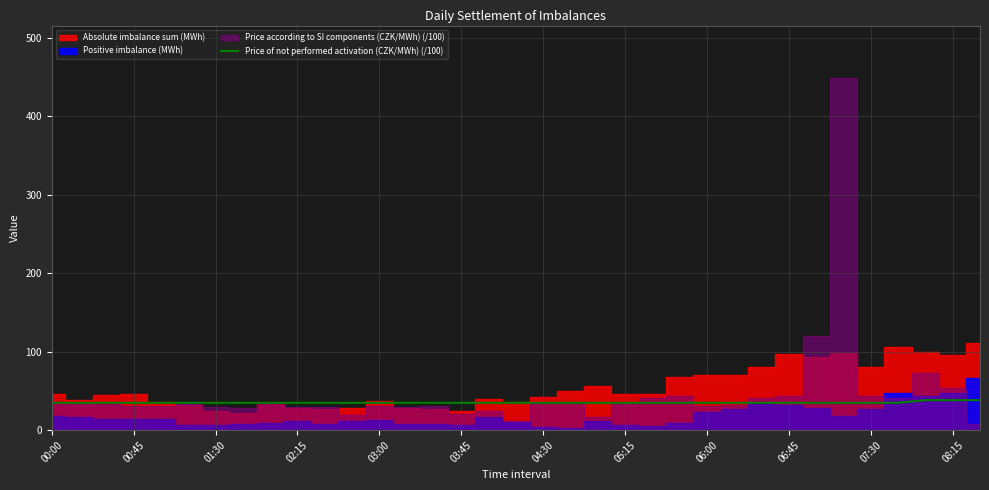

The value of Price of not performed activation (CZK/MWh) (/100) at 01:30 is 34.8. True or false?

True